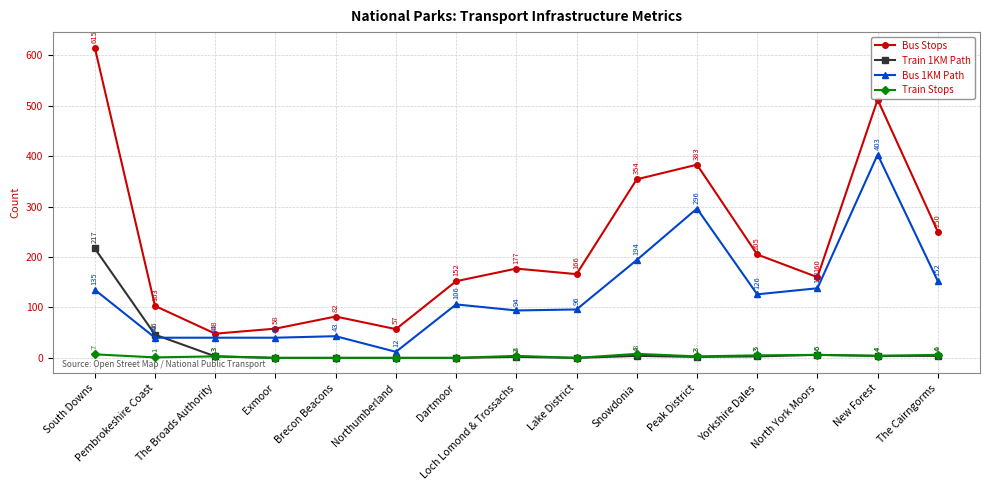

How many values in the Bus Stops series are below 166?

7